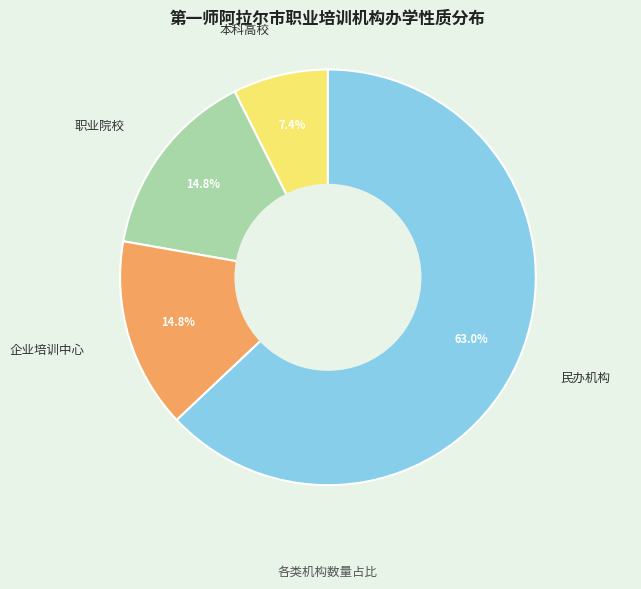

Does any single category account for the majority?

Yes